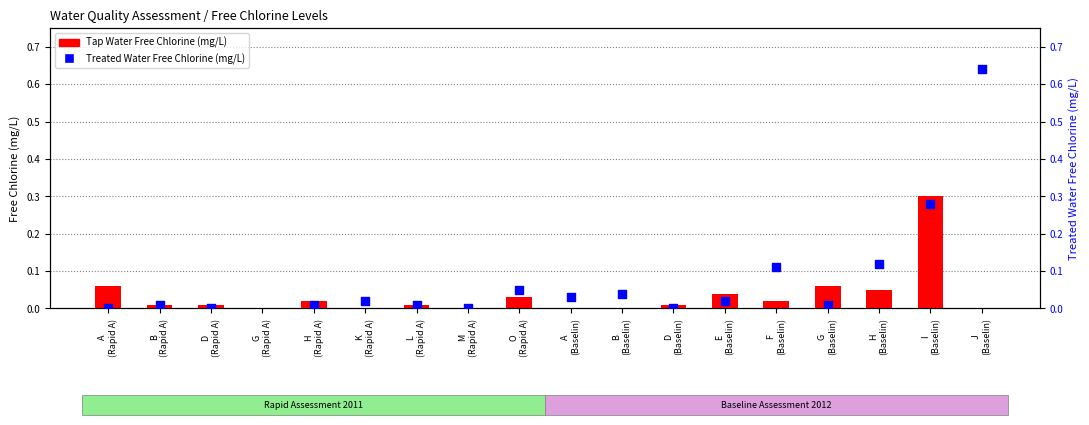

At which category is the sum across all series the highest?

G
(Rapid A)